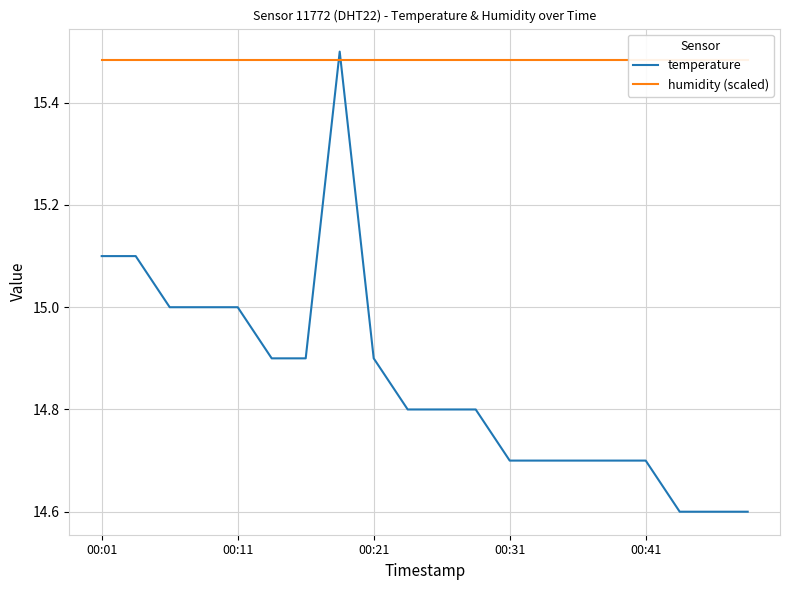

The humidity (scaled) series shows 15.5 at 00:41. True or false?

True